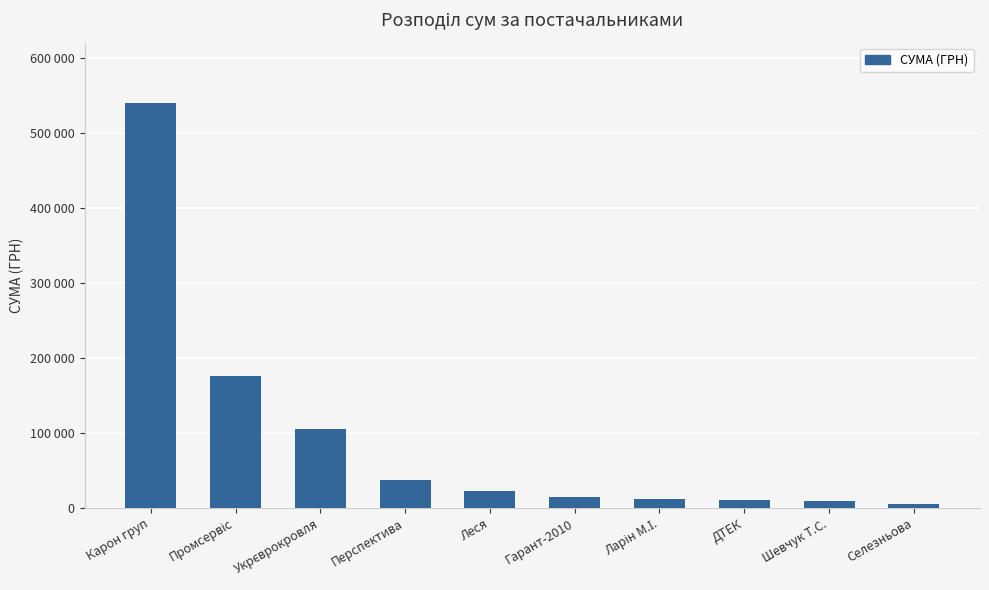

What is the value of the 9th bar from the left?

9198.0